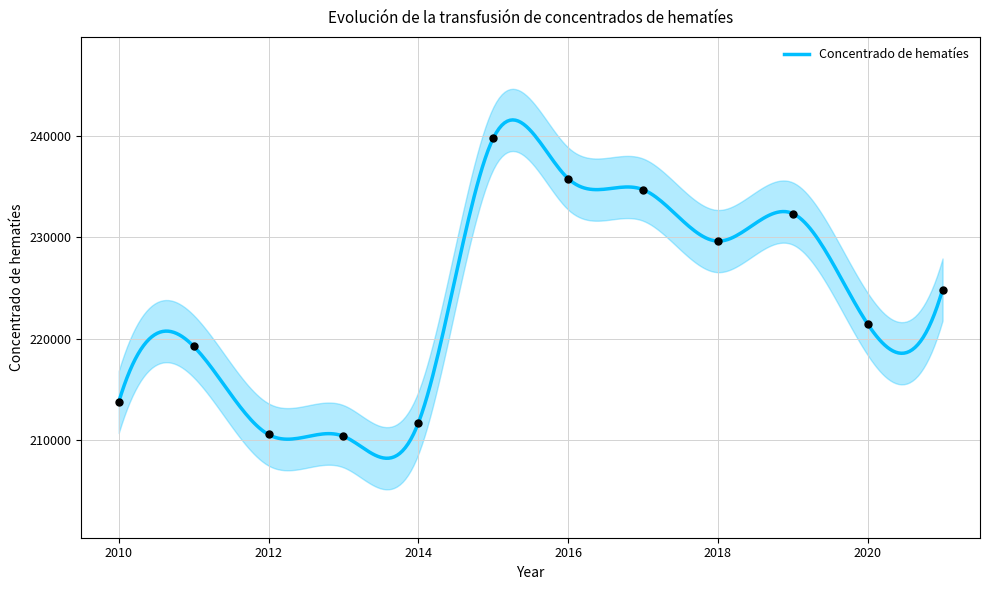

Between 2010 and 2017, which is larger?

2017